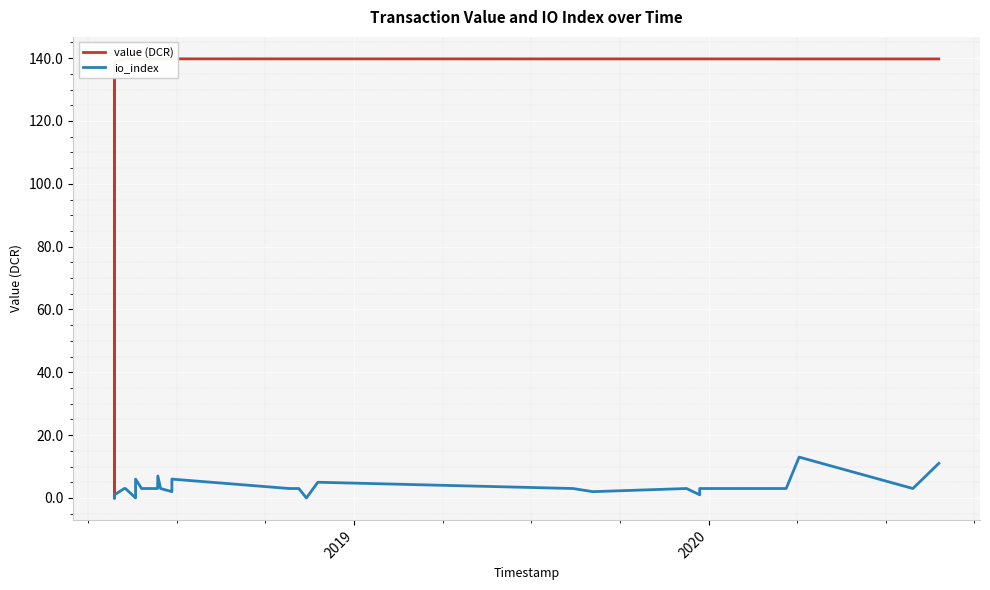

True or false: io_index has a value of -7.6 at 2.

False